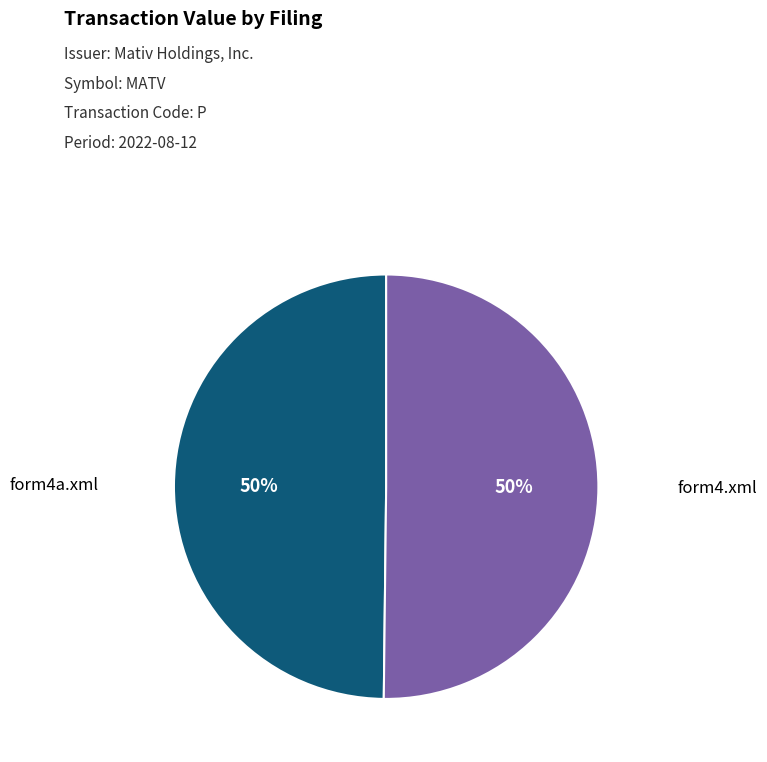

To the nearest percent, what is the combined percentage of form4.xml and form4a.xml?

100%